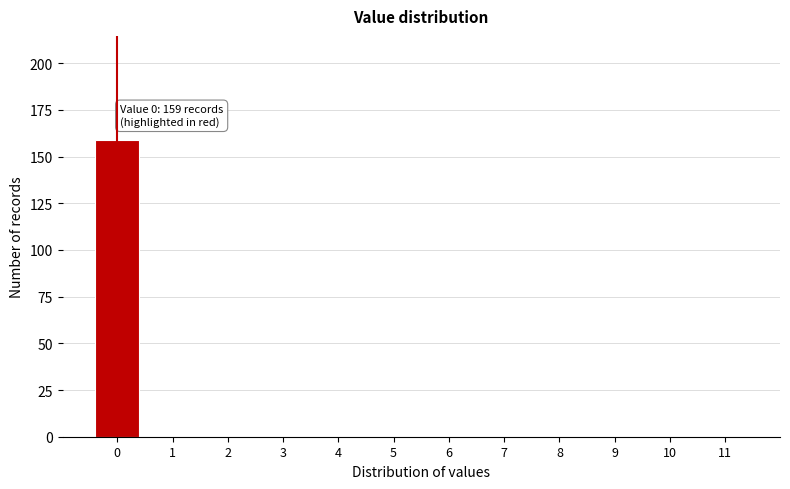

Reading left to right, list all the values displayed in this chart.

0=159	1=0	2=0	3=0	4=0	5=0	6=0	7=0	8=0	9=0	10=0	11=0